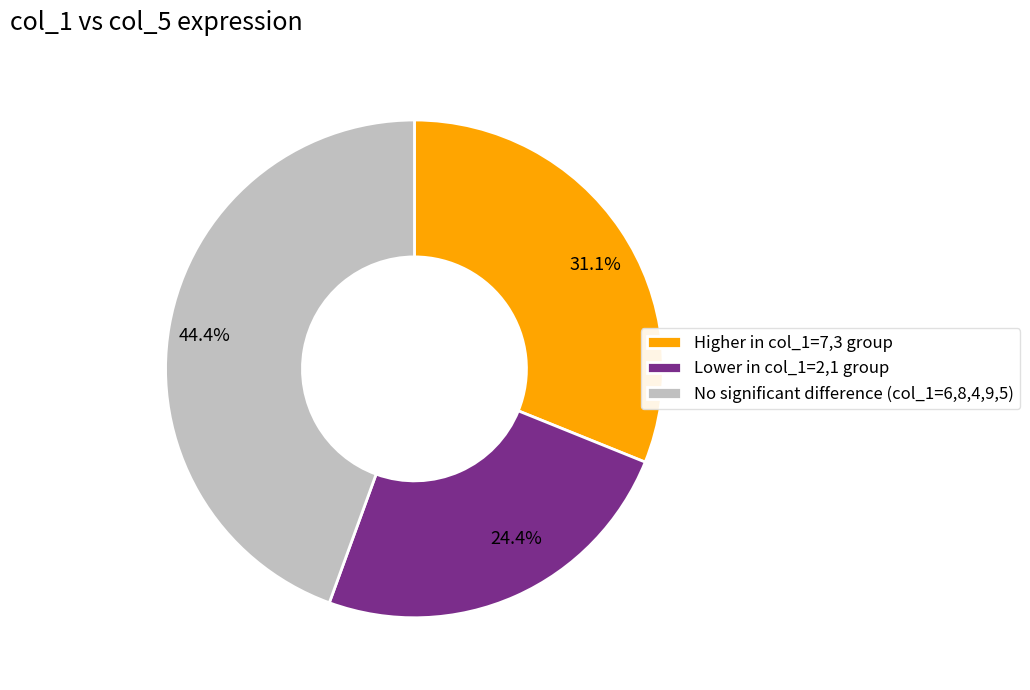

Combined, what portion of the pie is 44.4% and 31.1%?

75.6%